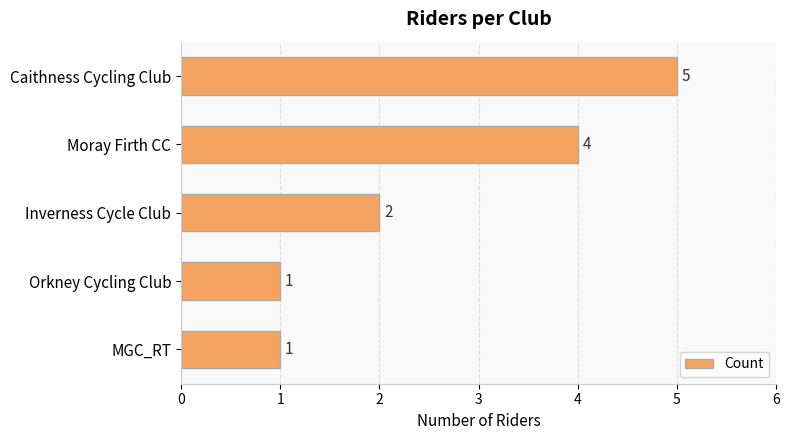

Reading top to bottom, list all the values displayed in this chart.

Caithness Cycling Club=5	Moray Firth CC=4	Inverness Cycle Club=2	Orkney Cycling Club=1	MGC_RT=1